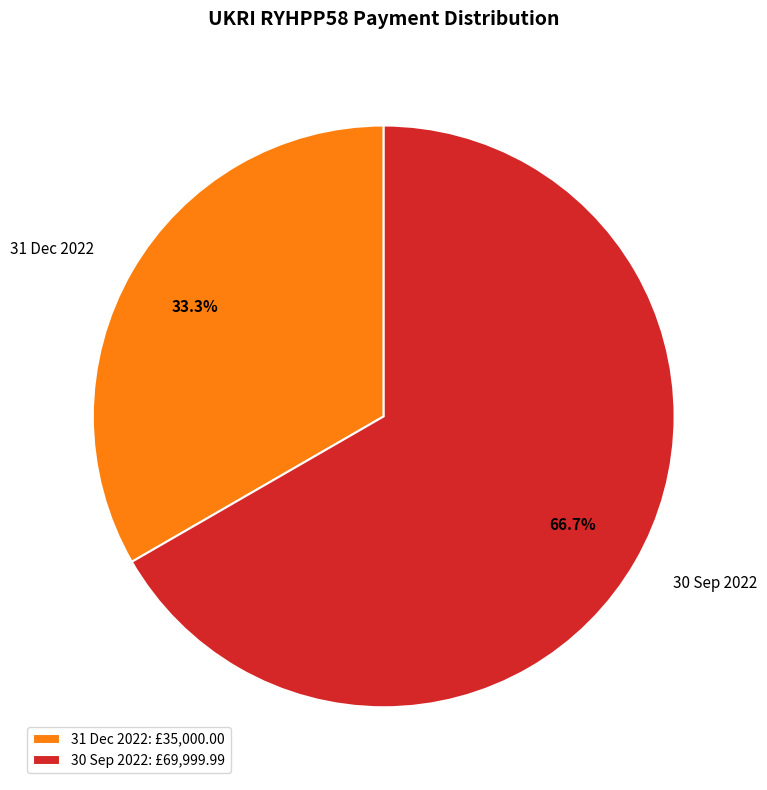

True or false: 31 Dec 2022 accounts for 20% of the total.

False